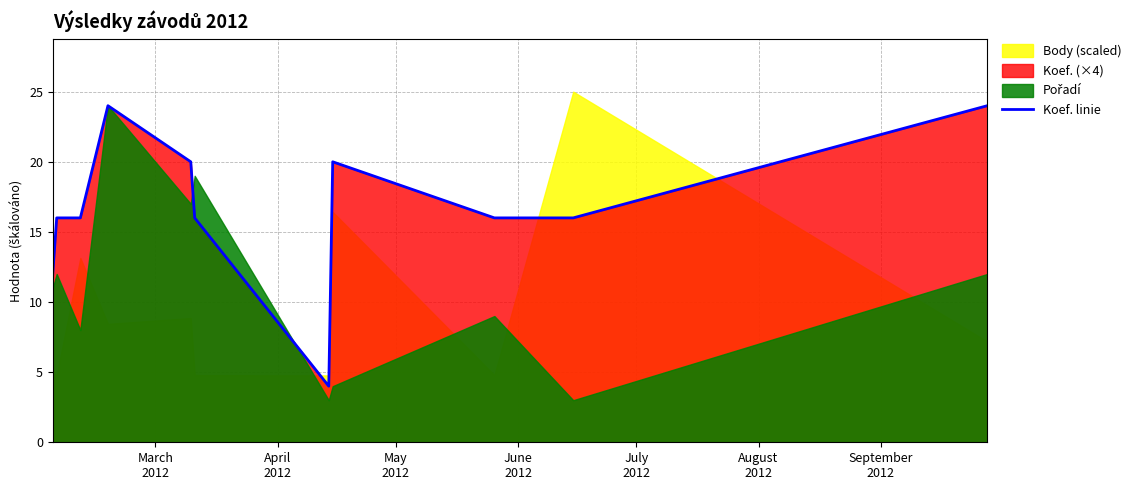

What is the maximum value for Koef. linie?

24